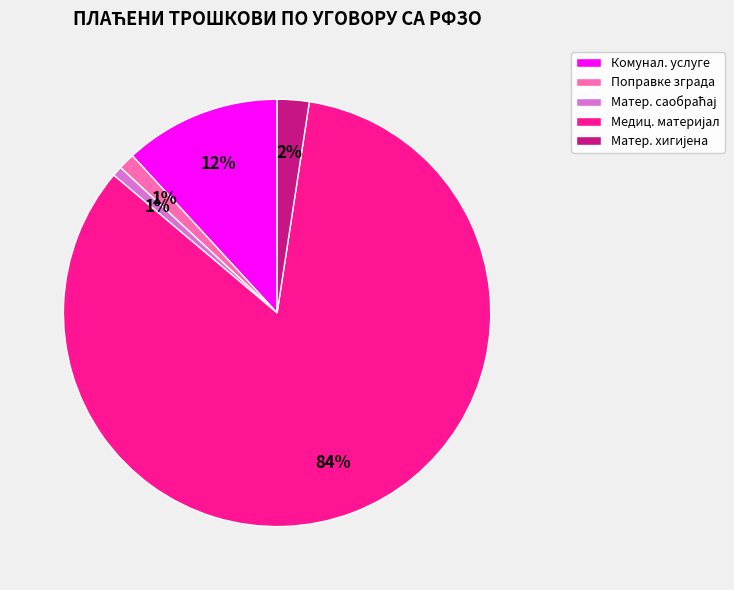

To the nearest percent, what is the average slice percentage?

20%